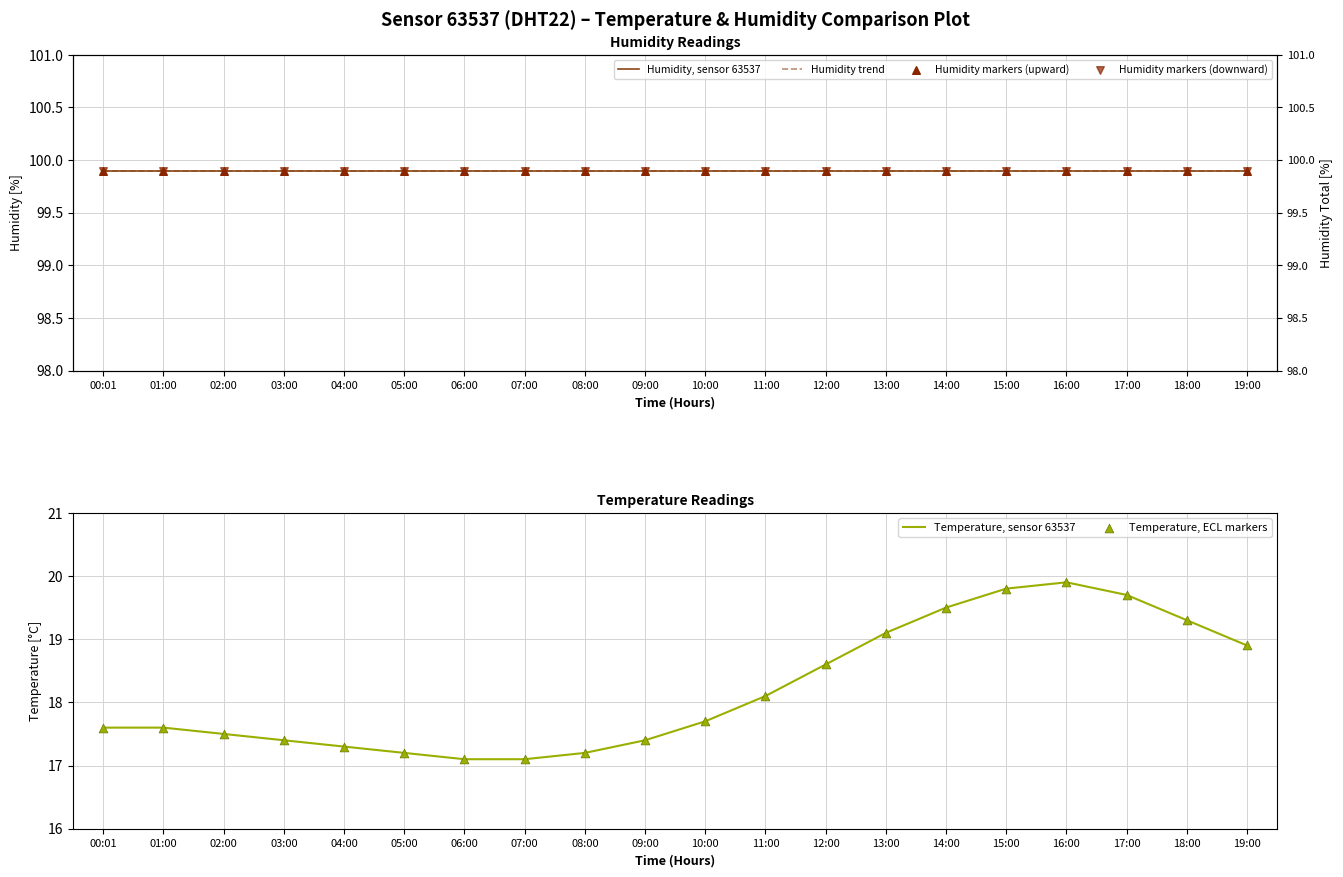

Which series reaches the maximum Y coordinate?

Humidity, sensor 63537